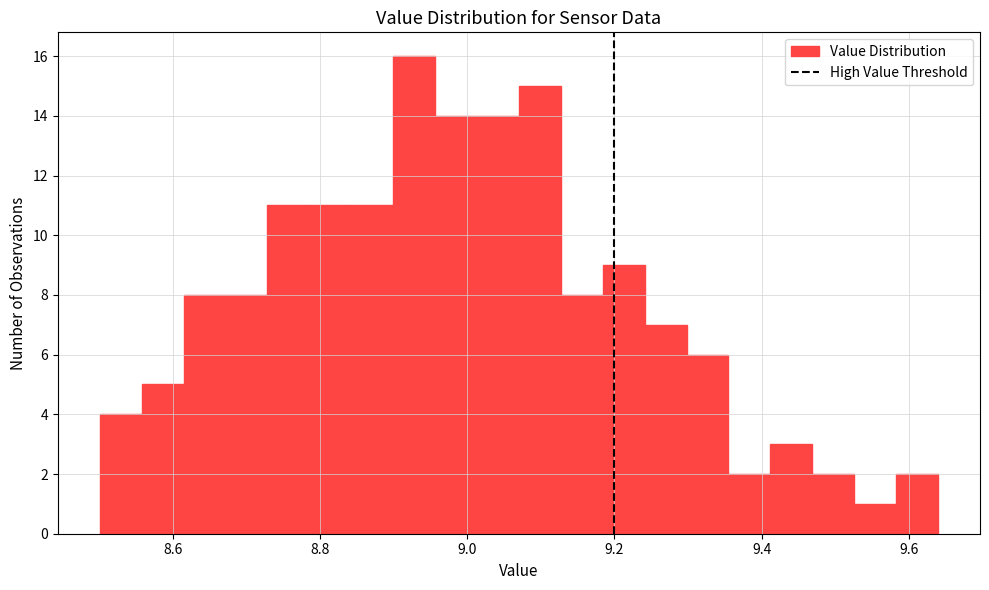

Around what value on the x-axis is the tallest bar? Give the approximate position of its centre, as read against the axis.

8.92